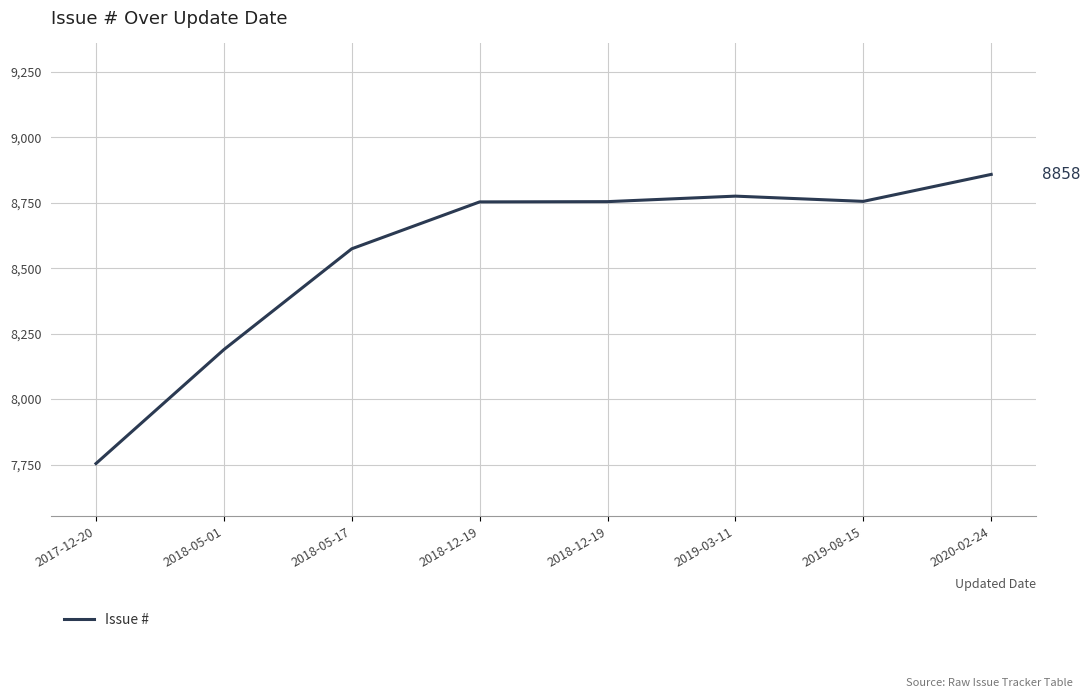

Reading right to left, what are all the values shown in this chart?

2020-02-24=8858	2019-08-15=8755	2019-03-11=8775	2018-12-19=8754	2018-12-19=8753	2018-05-17=8574	2018-05-01=8189	2017-12-20=7754